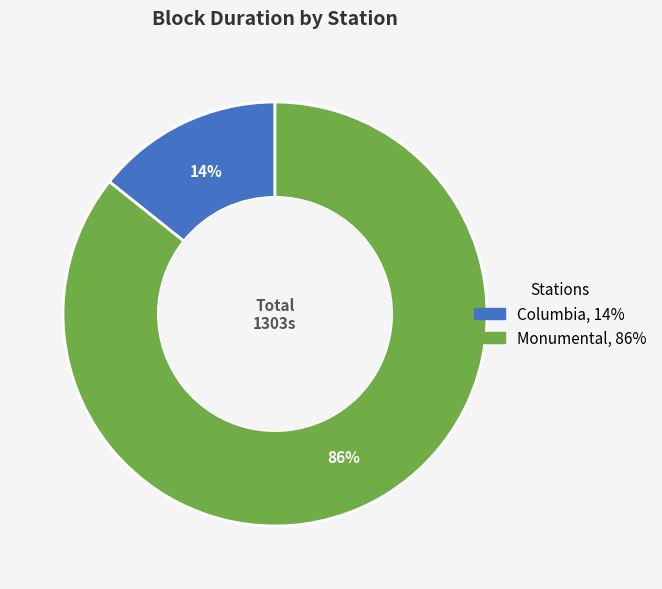

How many segments does this pie chart have?

2